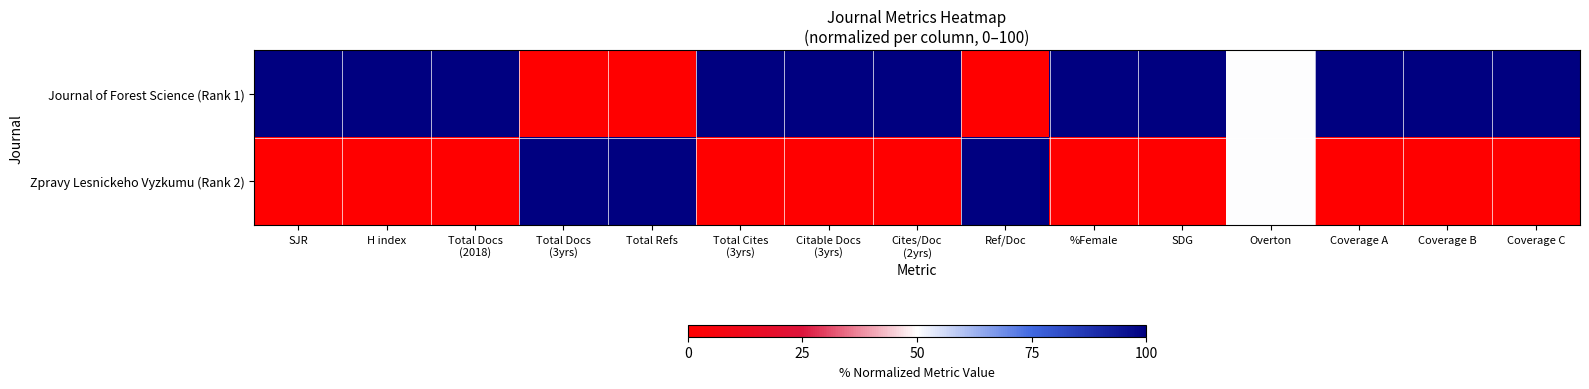

What is the difference between the highest and lowest values at Total Docs
(3yrs)?

100